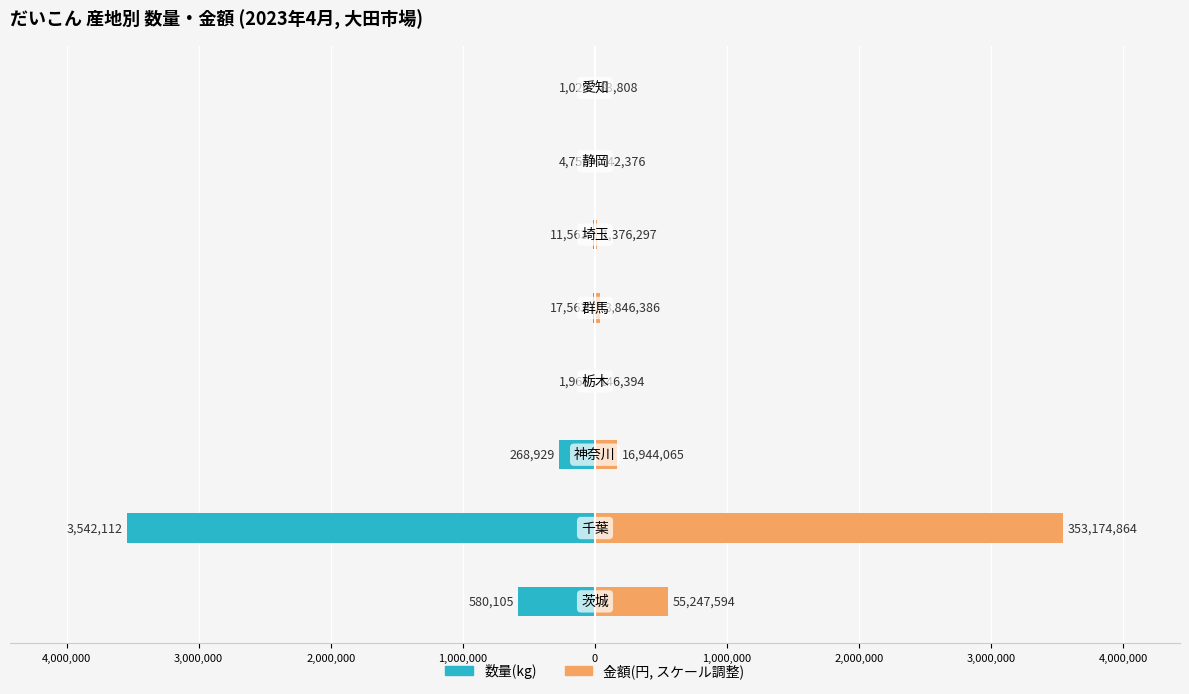

Between 2,000,000 and 2,000,000, which series saw the biggest shift?

数量(kg)